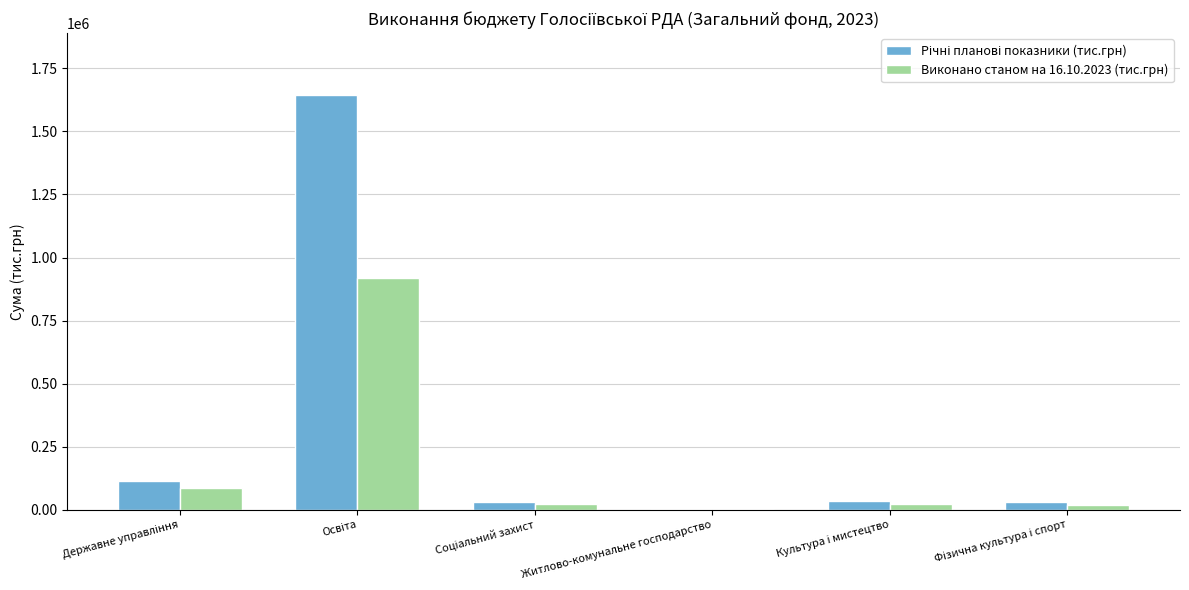

What is the maximum value for Виконано станом на 16.10.2023 (тис.грн)?

917375.4